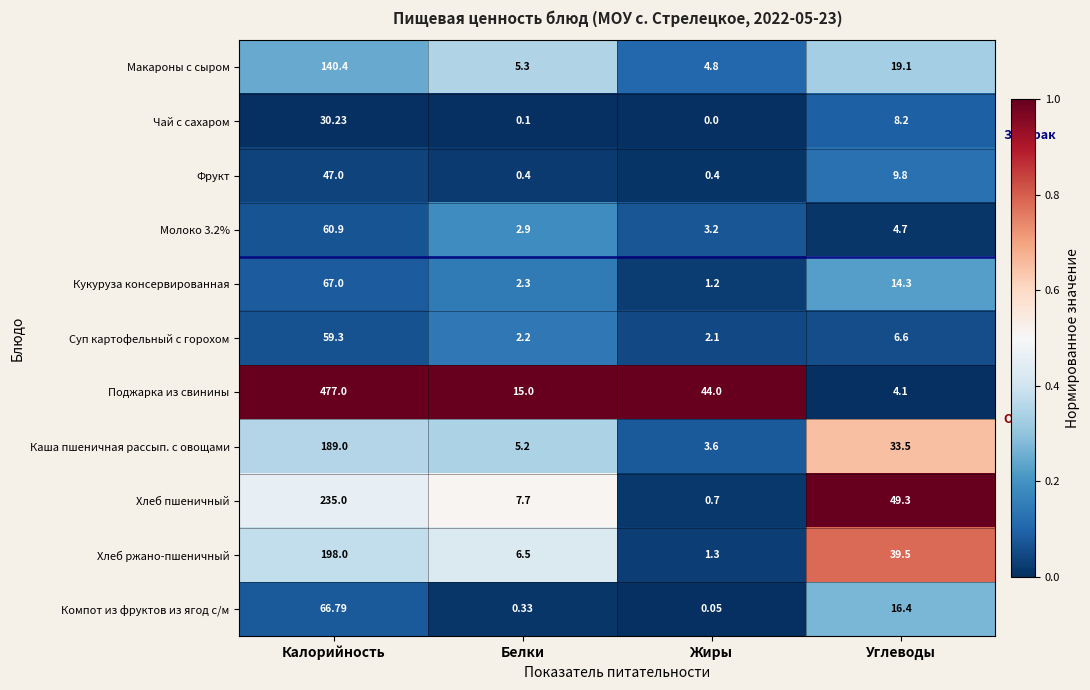

Which series changed the most between Калорийность and Жиры?

Поджарка из свинины